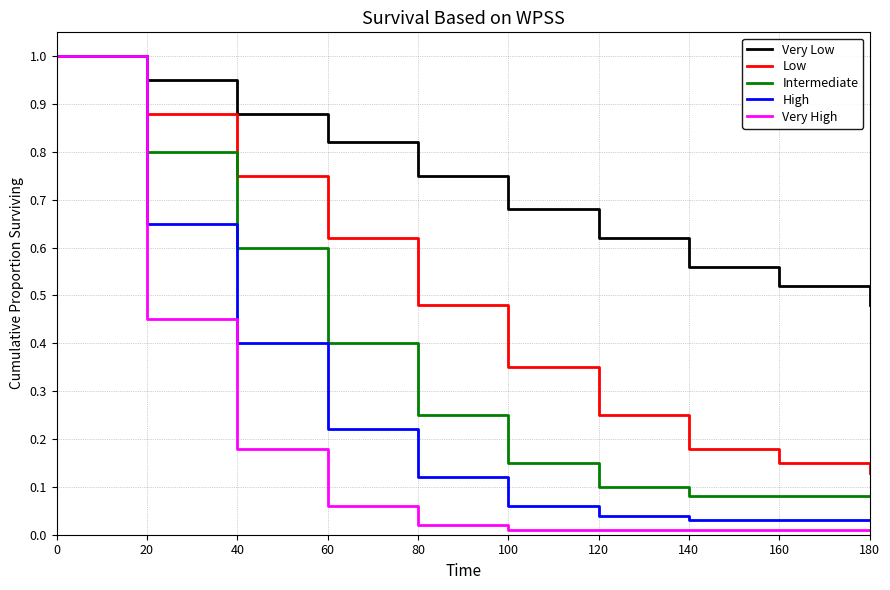

Is the value of High at 120 greater than the value of Very Low at 20?

No